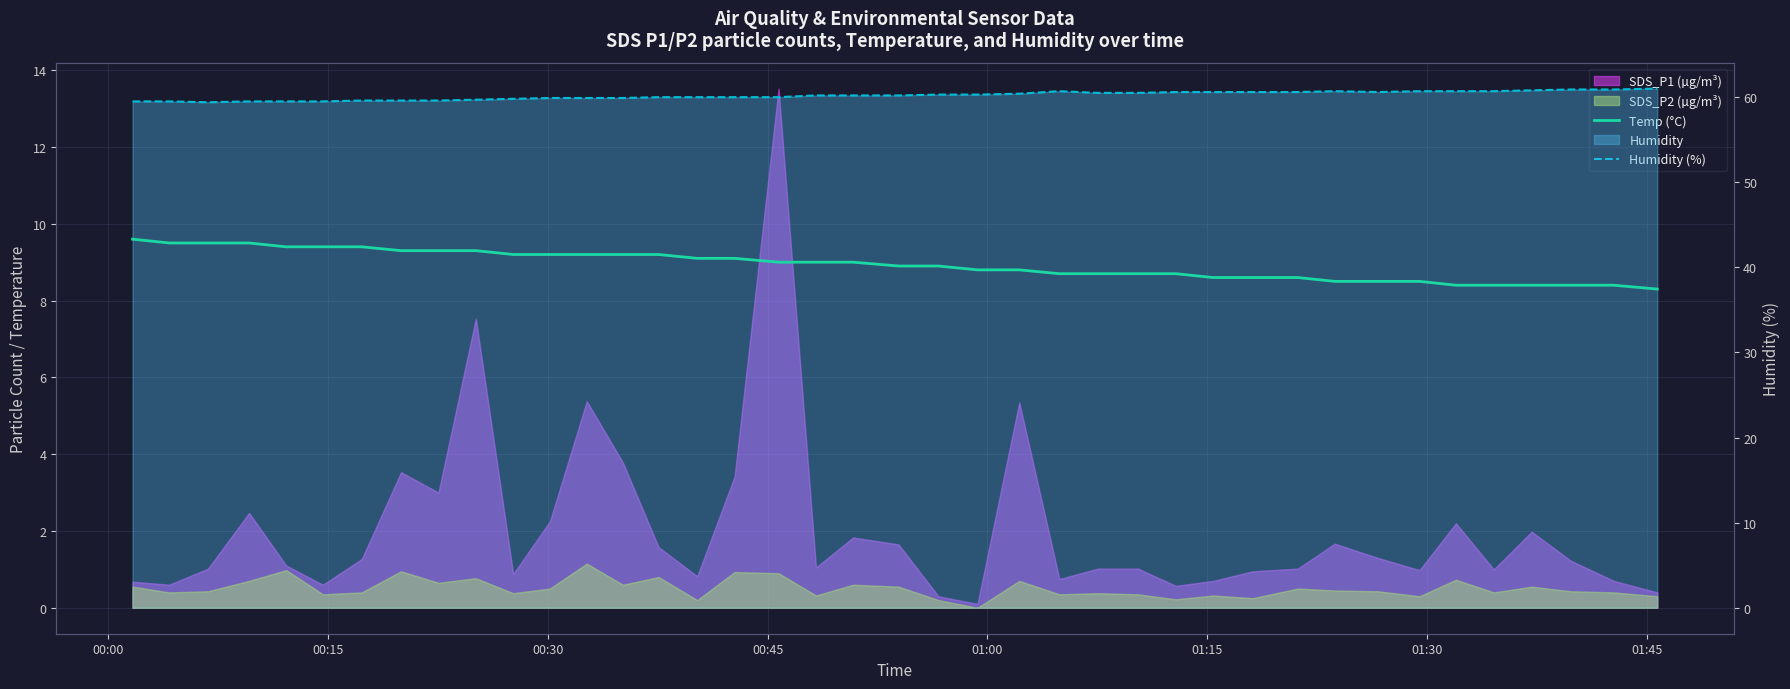

What is the difference between the maximum and second lowest values in the Humidity (%) series?

1.5